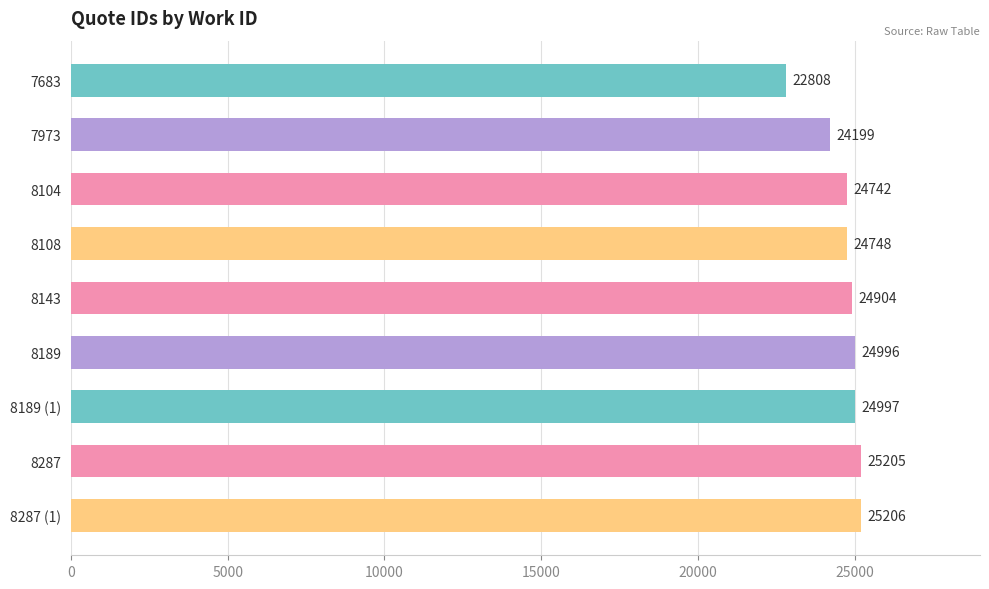

List the labels in order of value, largest first.

8287 (1), 8287, 8189 (1), 8189, 8143, 8108, 8104, 7973, 7683